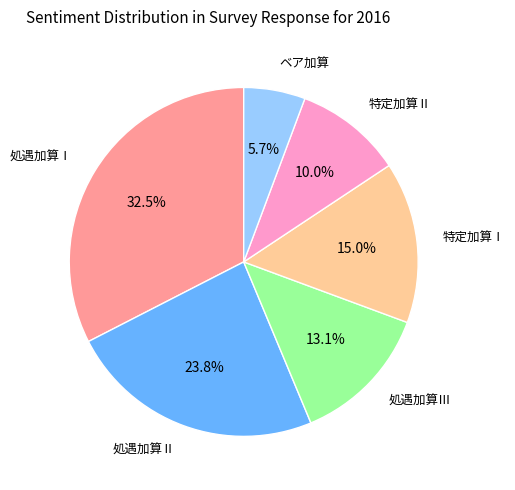

What is the total percentage of ベア加算 and 特定加算Ⅰ?

20.7%